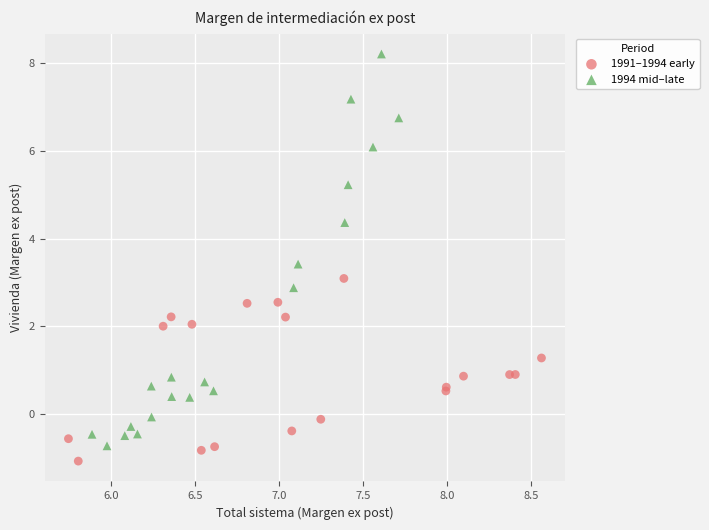

Which series contains the highest Y value?

1994 mid–late